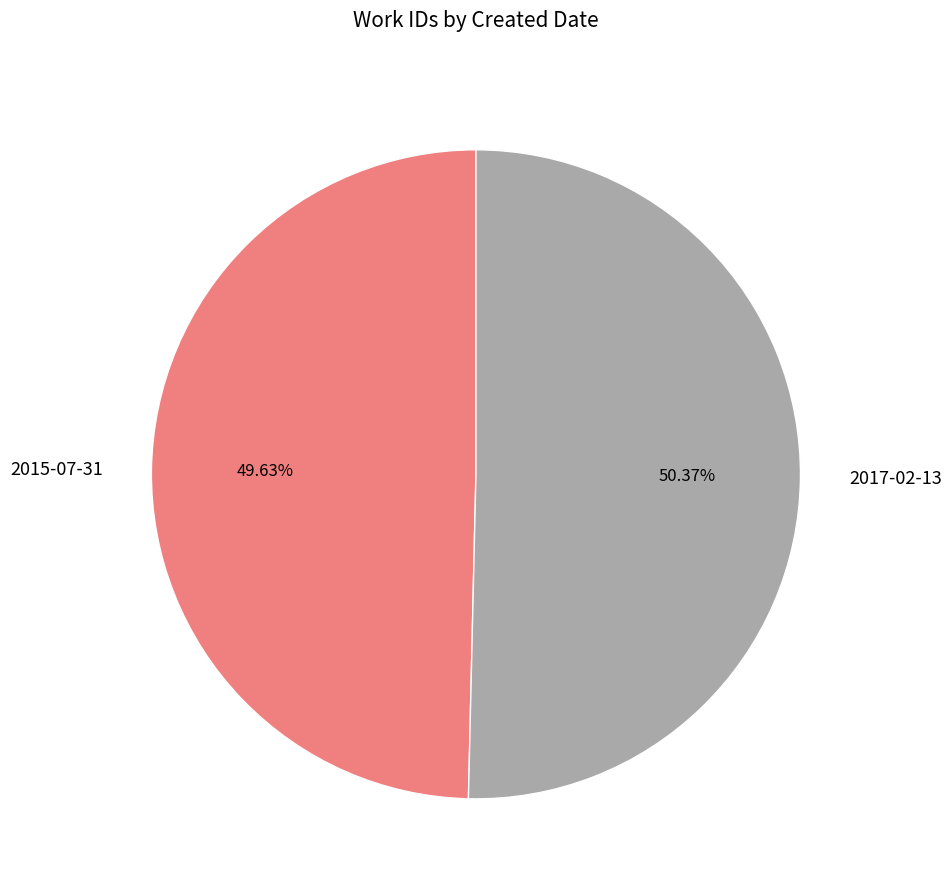

How many segments does this pie chart have?

2